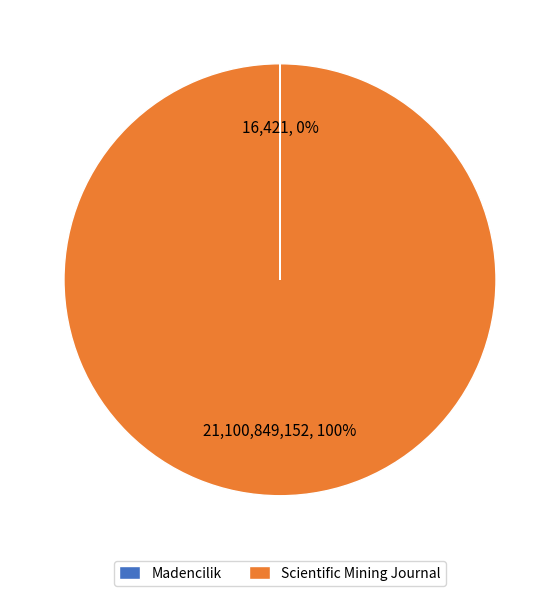

What is the majority slice?

Scientific Mining Journal